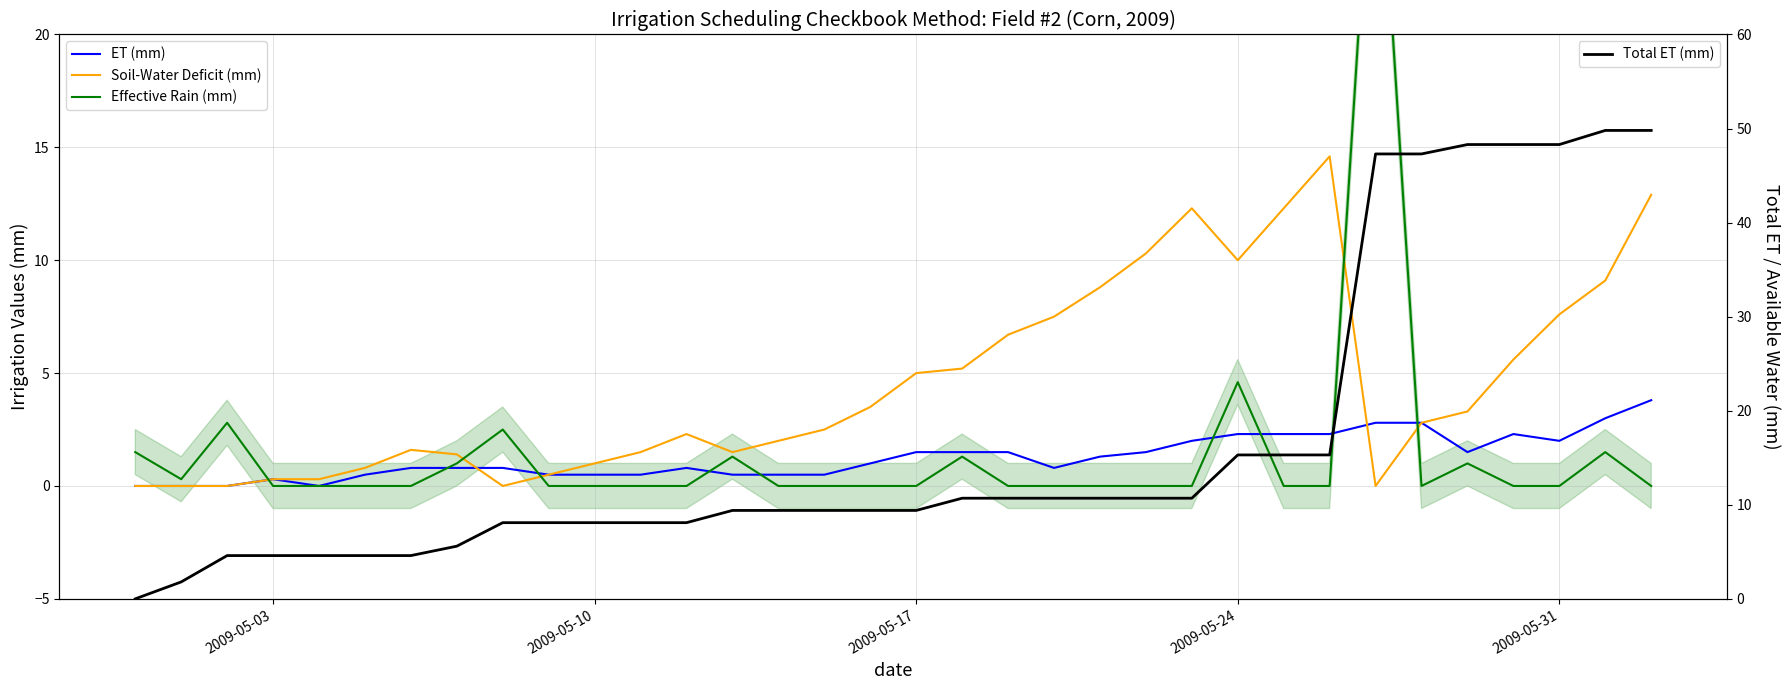

At how many categories does at least one series exceed 34?

7